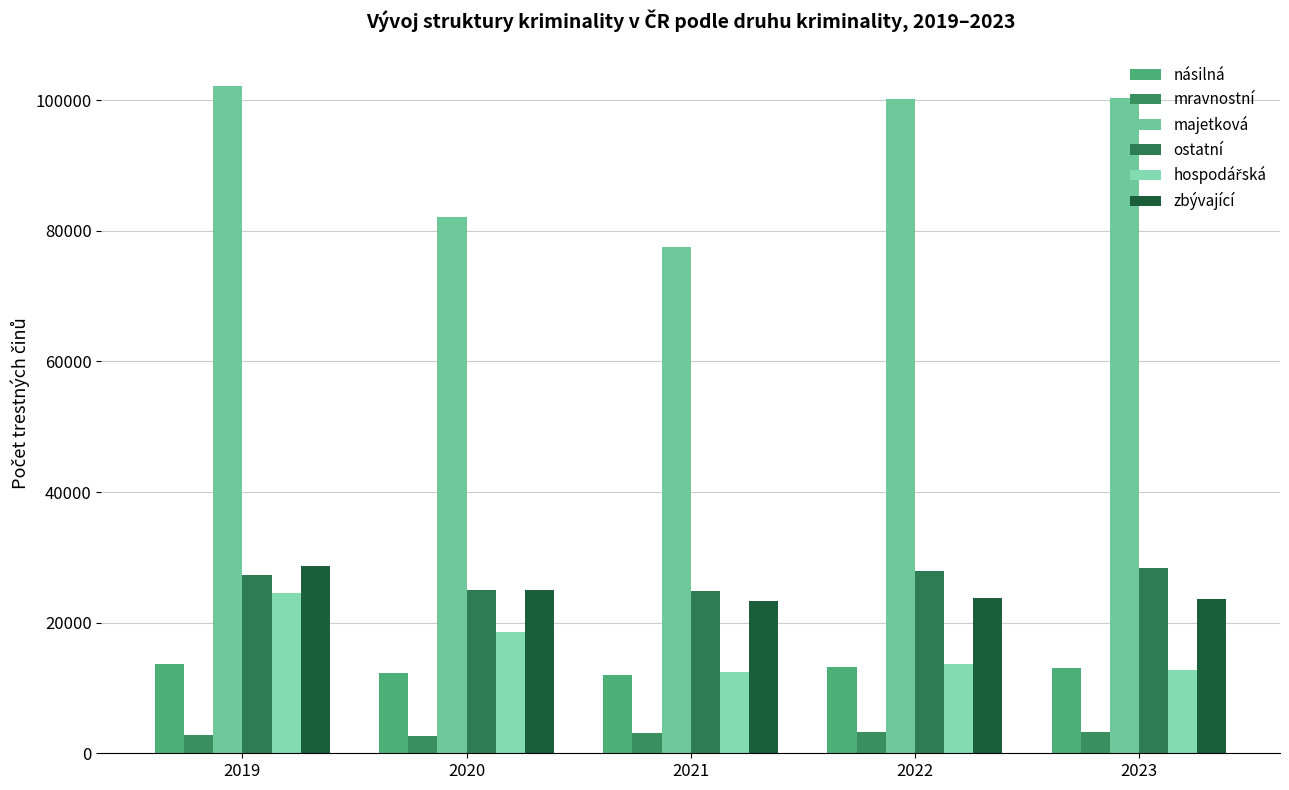

Reading left to right, list all the values displayed in this chart.

násilná: 13606	12247	11958	13180	13115
mravnostní: 2733	2605	3049	3290	3201
majetková: 102136	82116	77562	100183	100300
ostatní: 27354	25013	24780	27874	28357
hospodářská: 24589	18528	12510	13637	12765
zbývající: 28682	24946	23312	23736	23585